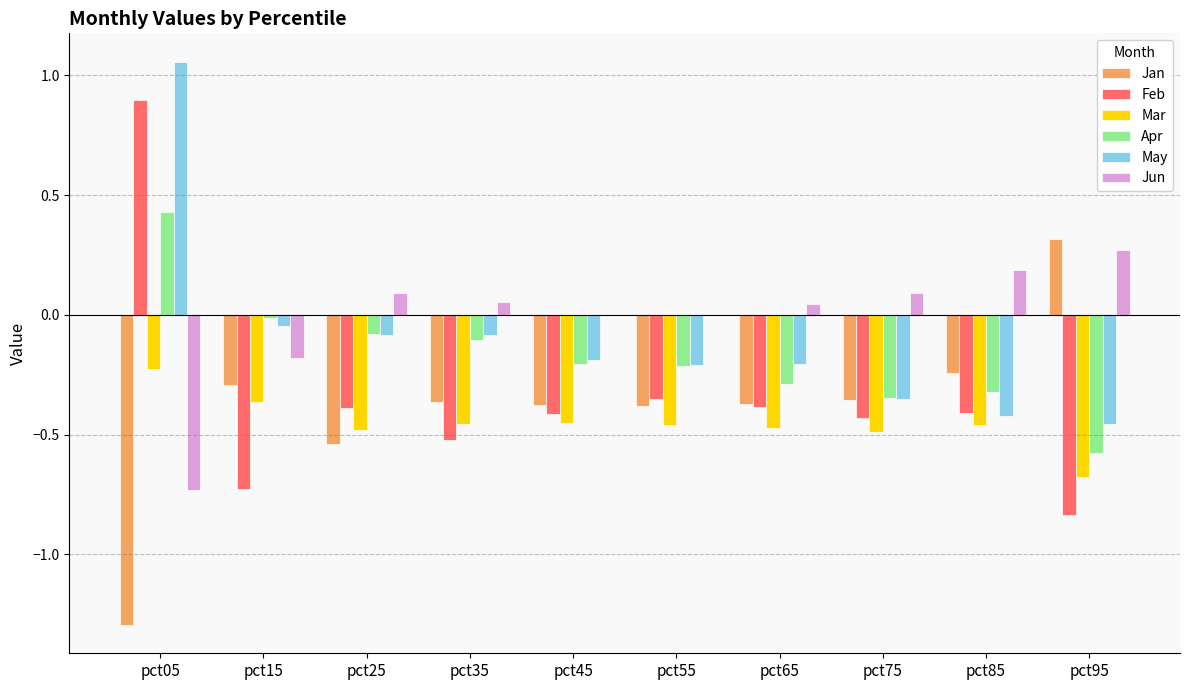

What is the total value across all series at pct95?

-2.0